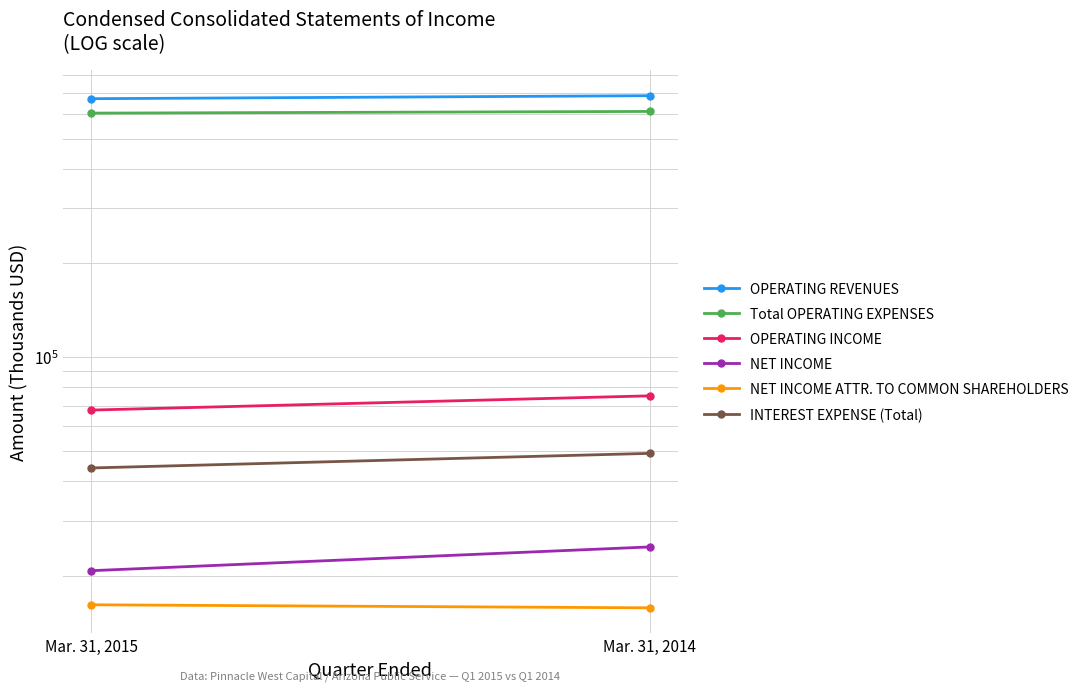

How many distinct data groups are displayed?

6